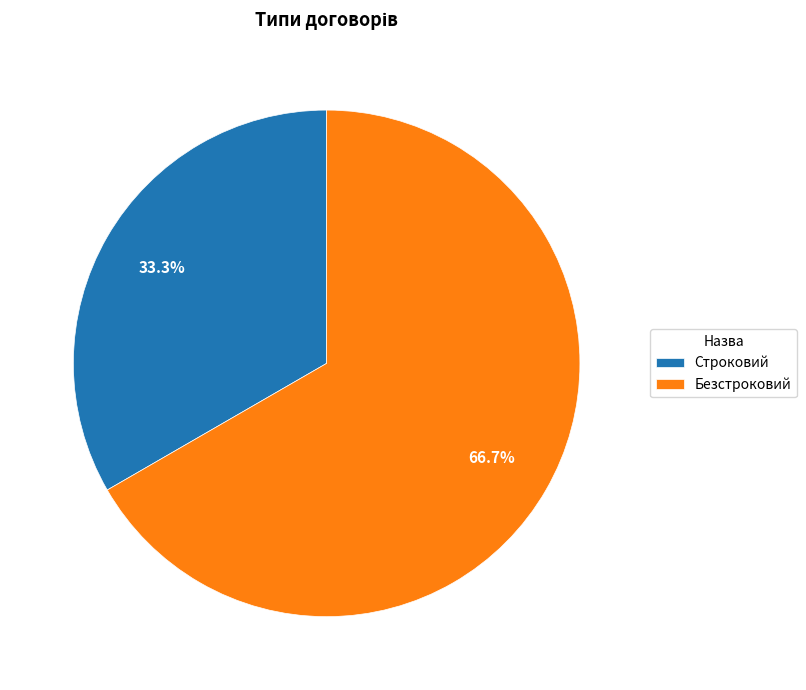

Which category accounts for the majority?

Безстроковий